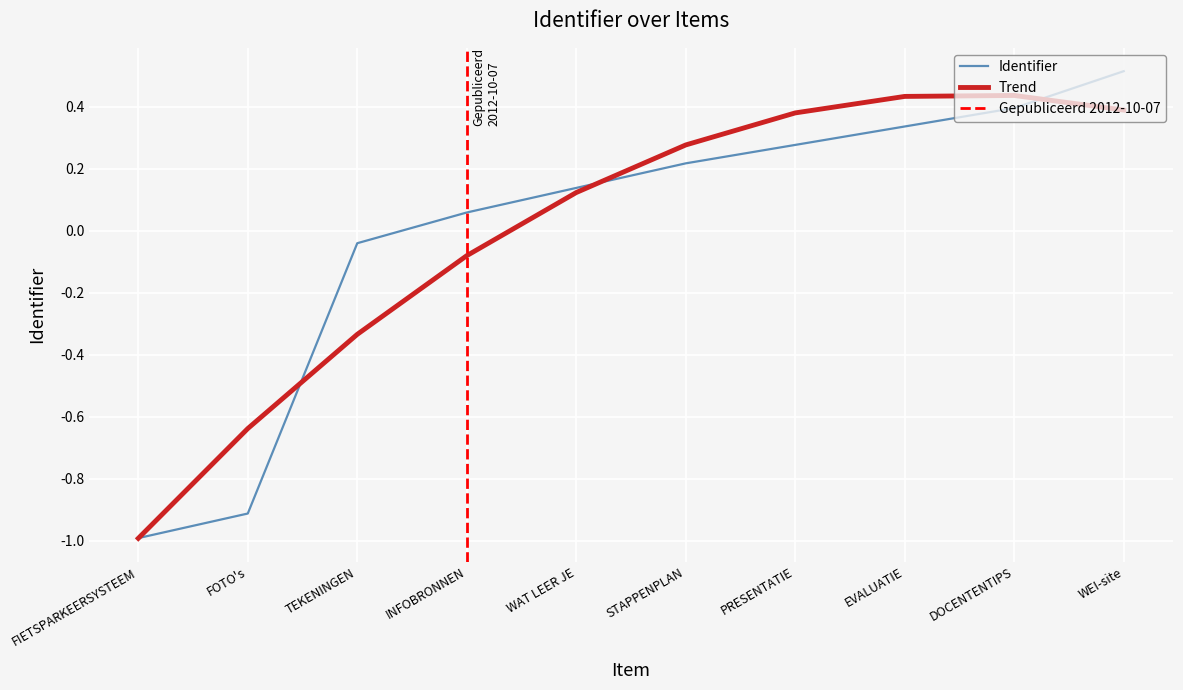

List the labels in order of value, largest first.

WEI-site, DOCENTENTIPS, EVALUATIE, PRESENTATIE, STAPPENPLAN, WAT LEER JE, INFOBRONNEN, TEKENINGEN, FOTO's, FIETSPARKEERSYSTEEM